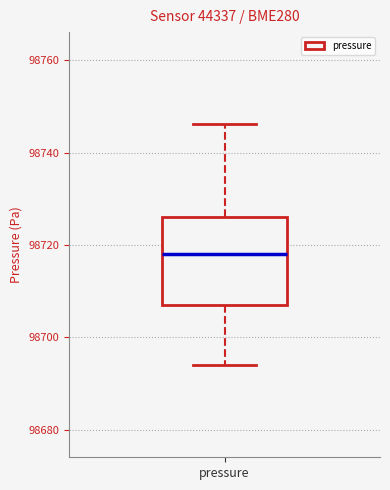

Read this box plot against the y-axis: the position of the median line, the range covered by the box, and the ends of both whiskers. The values are not printed on the chart, so give them approximately, as read against the axis.

median 98718, box 98708 to 98726, whiskers 98694 to 98746